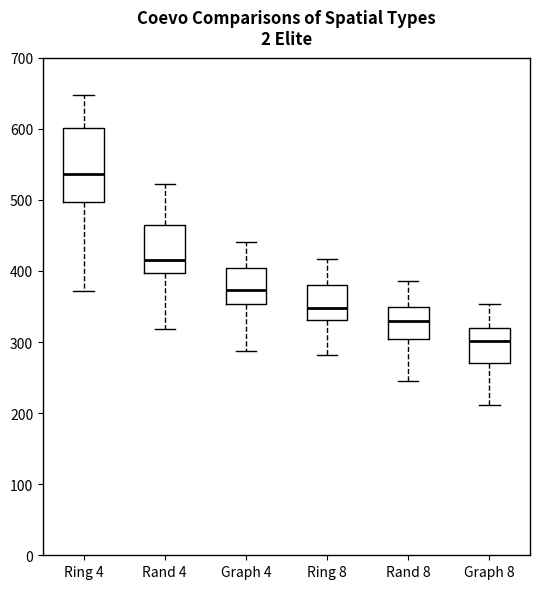

Reading left to right, read every box against the y-axis: the position of its median line, the range the box covers, and the ends of its whiskers. The values are not printed on the chart, so give them approximately, as read against the axis.

Ring 4: median 540, box 500 to 600, whiskers 370 to 650
Rand 4: median 420, box 400 to 470, whiskers 320 to 520
Graph 4: median 370, box 350 to 400, whiskers 290 to 440
Ring 8: median 350, box 330 to 380, whiskers 280 to 420
Rand 8: median 330, box 300 to 350, whiskers 250 to 390
Graph 8: median 300, box 270 to 320, whiskers 210 to 350